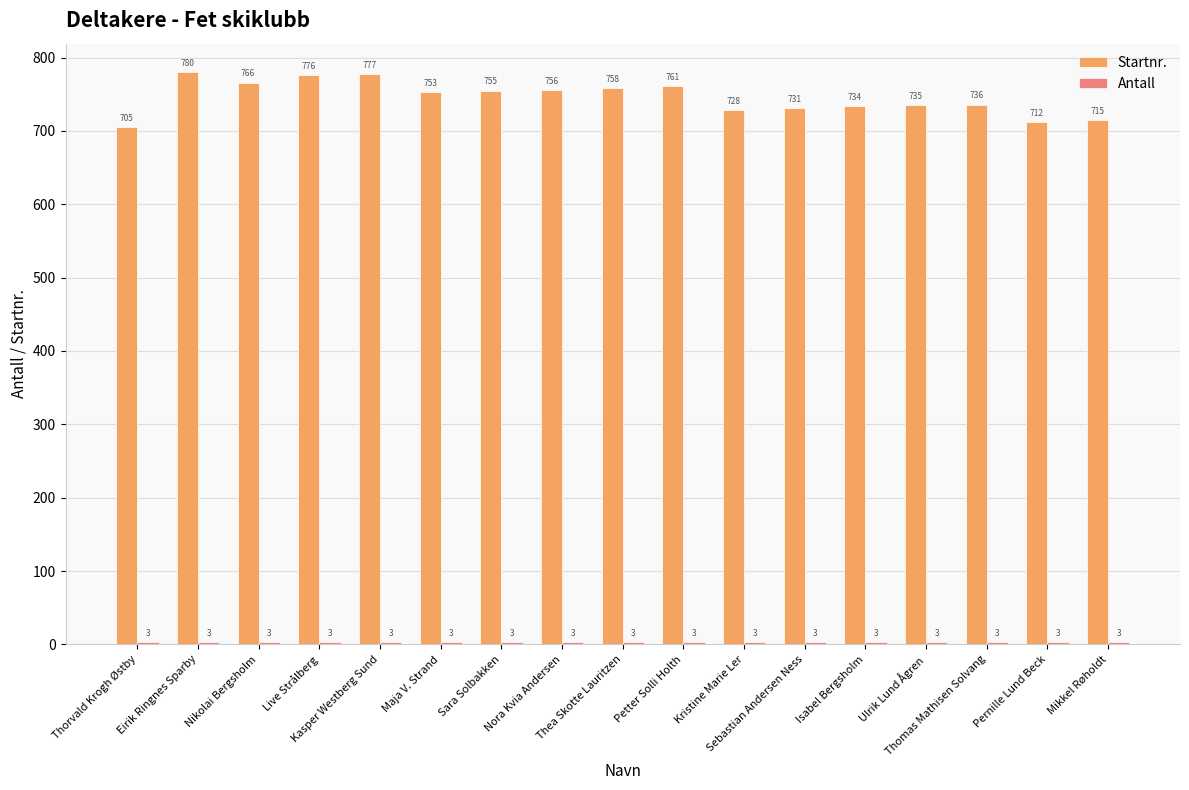

Which series has the largest total across all categories?

Startnr.